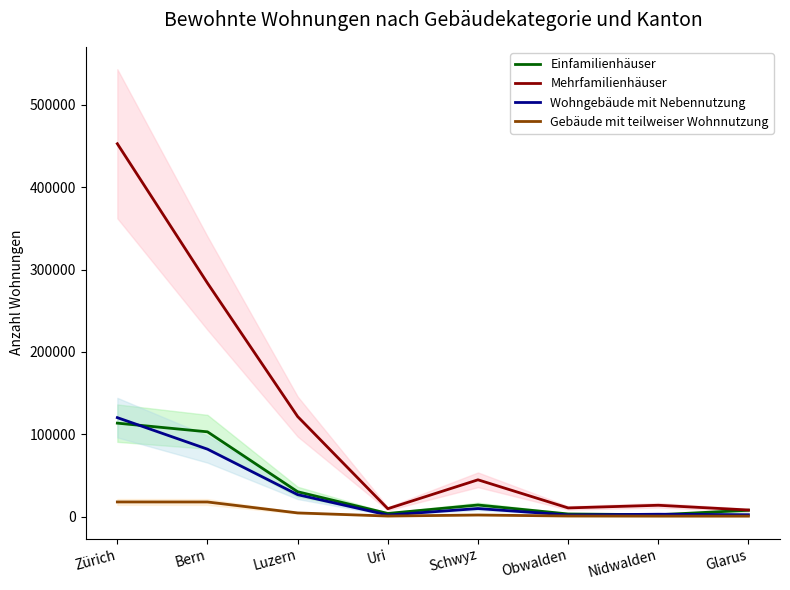

What is the label of the 4th point from the left?

Uri